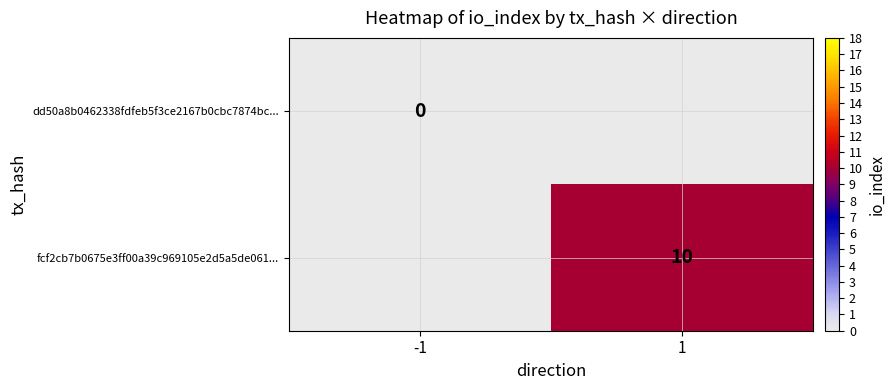

The value of fcf2cb7b0675e3ff00a39c969105e2d5a5de061... at 1 is 6. True or false?

False